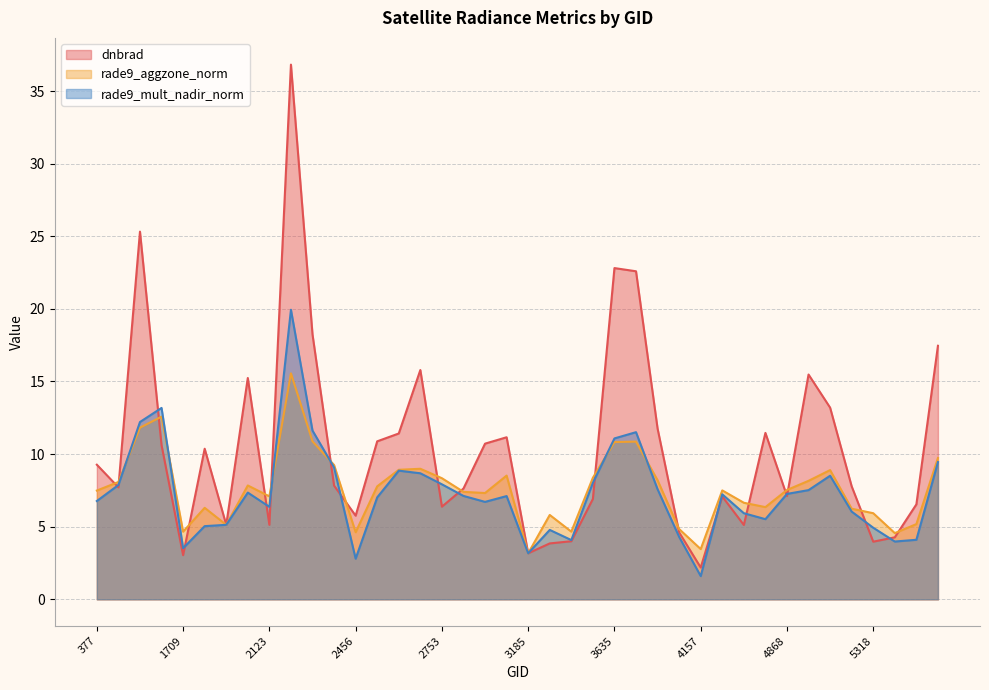

Does the chart display data point markers on the line(s)?

No